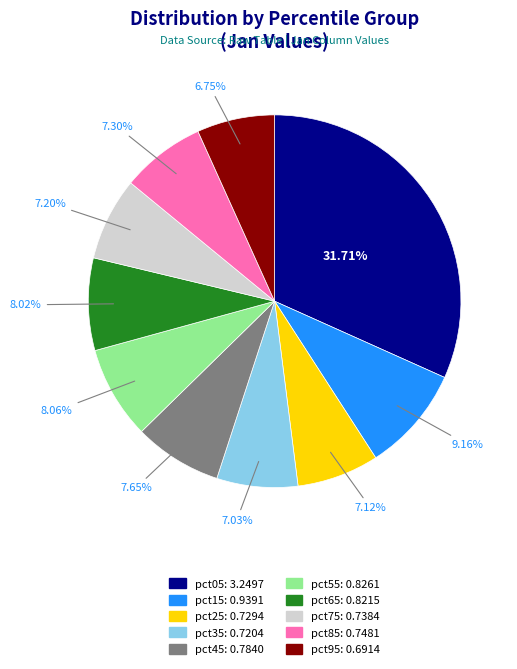

Do pct85 and pct55 together represent more than half of the pie?

No